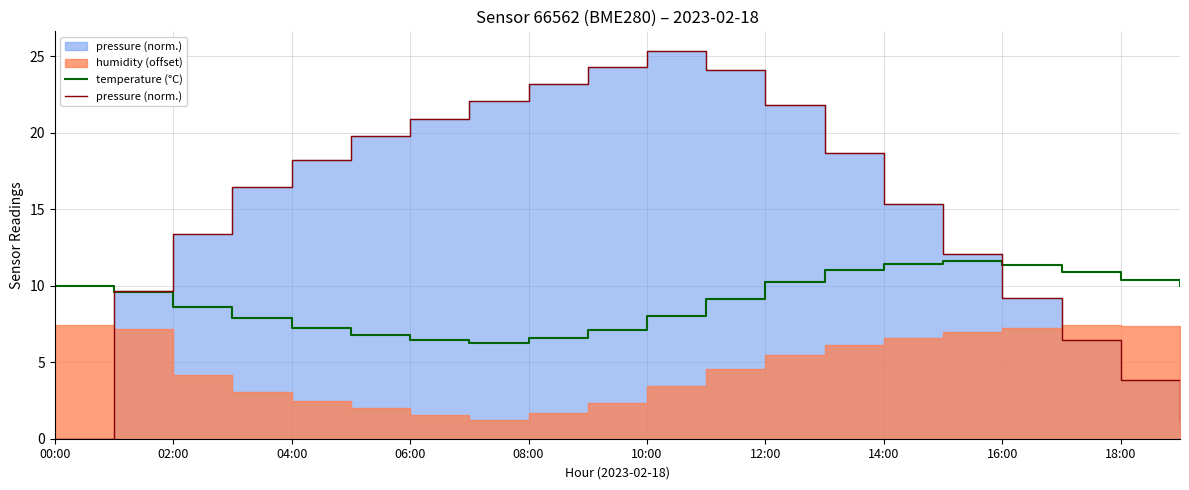

What is the maximum value for temperature (°C)?

11.6